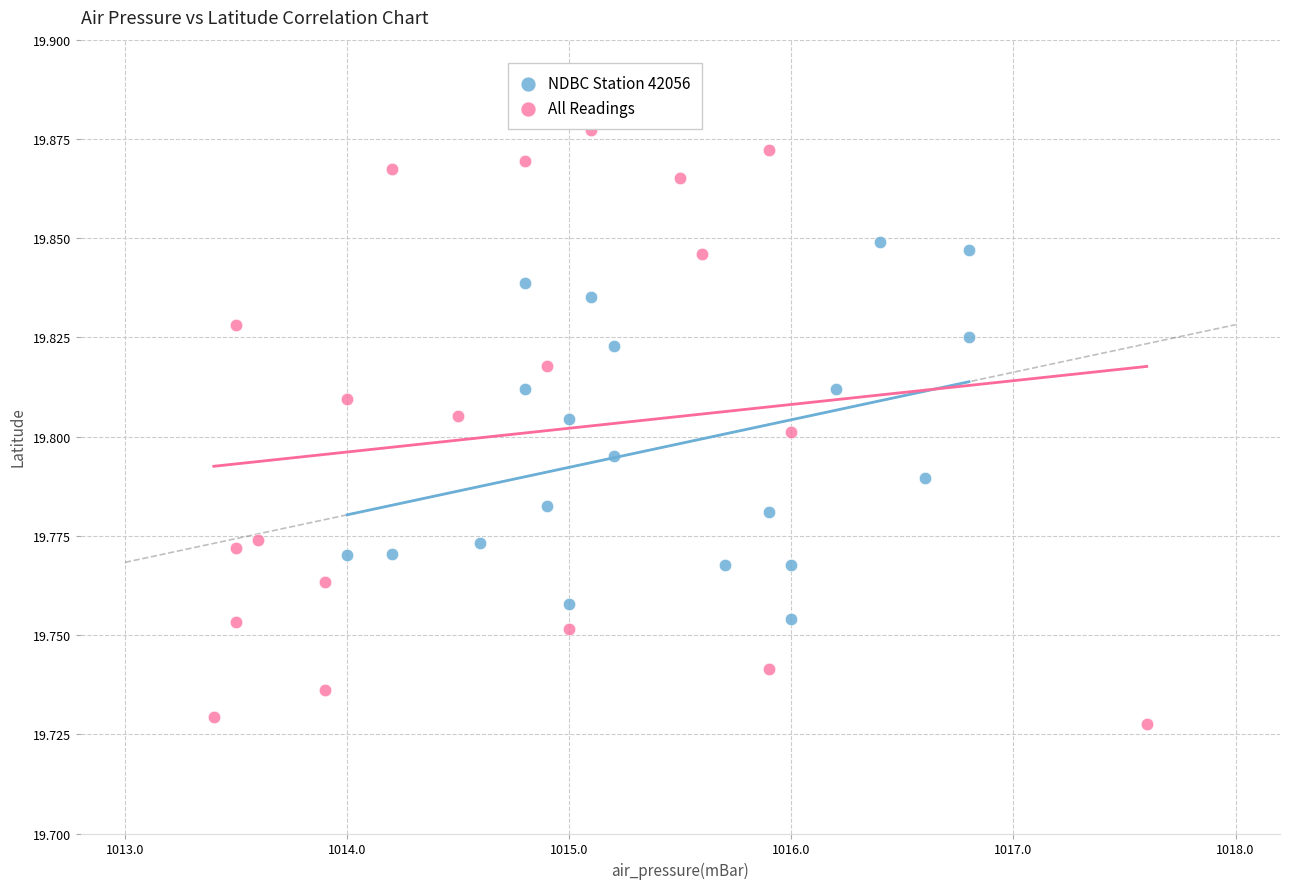

Which series has the widest spread of Y values?

All Readings